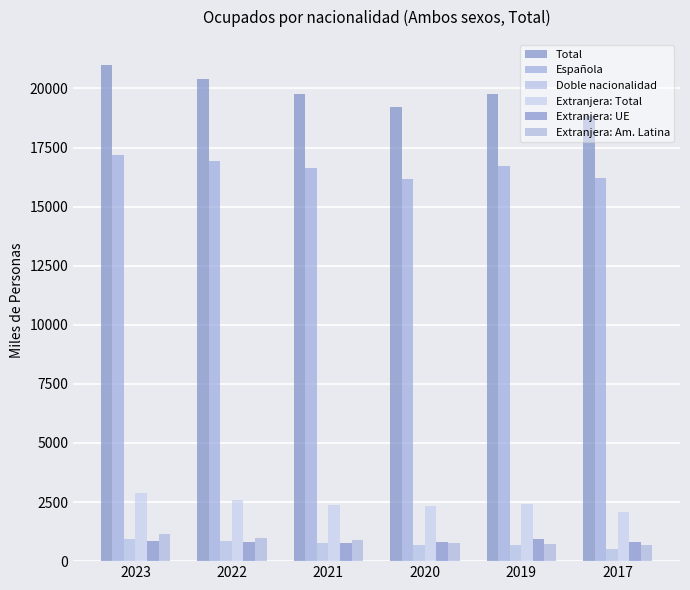

What is the value of the Extranjera: UE bar at the 5th from the left?

944.3